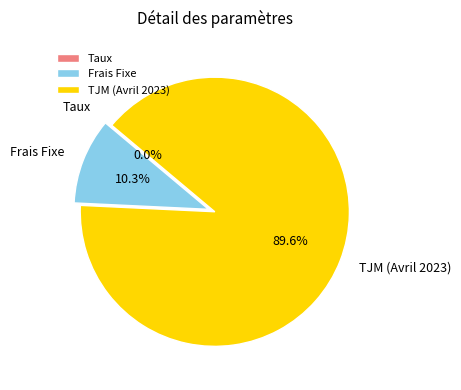

Does any single category account for the majority?

Yes